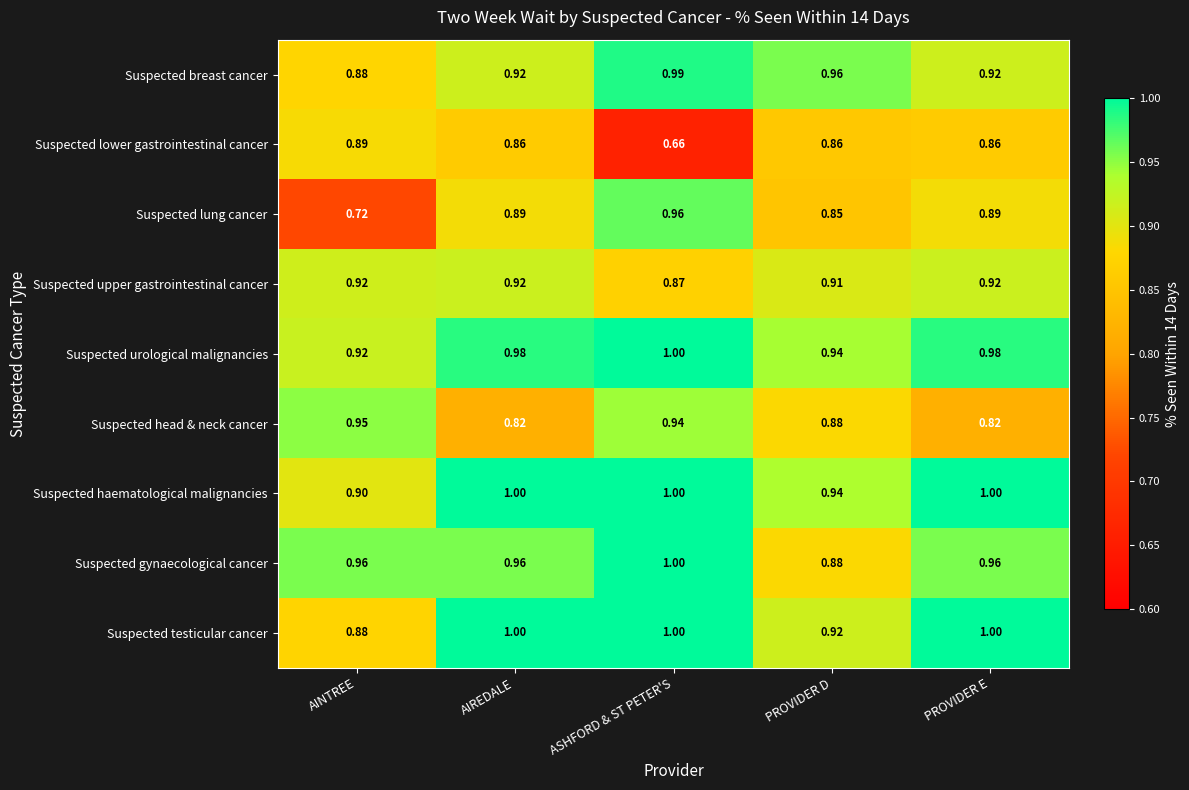

Which series has the largest range (max minus min)?

Suspected lung cancer